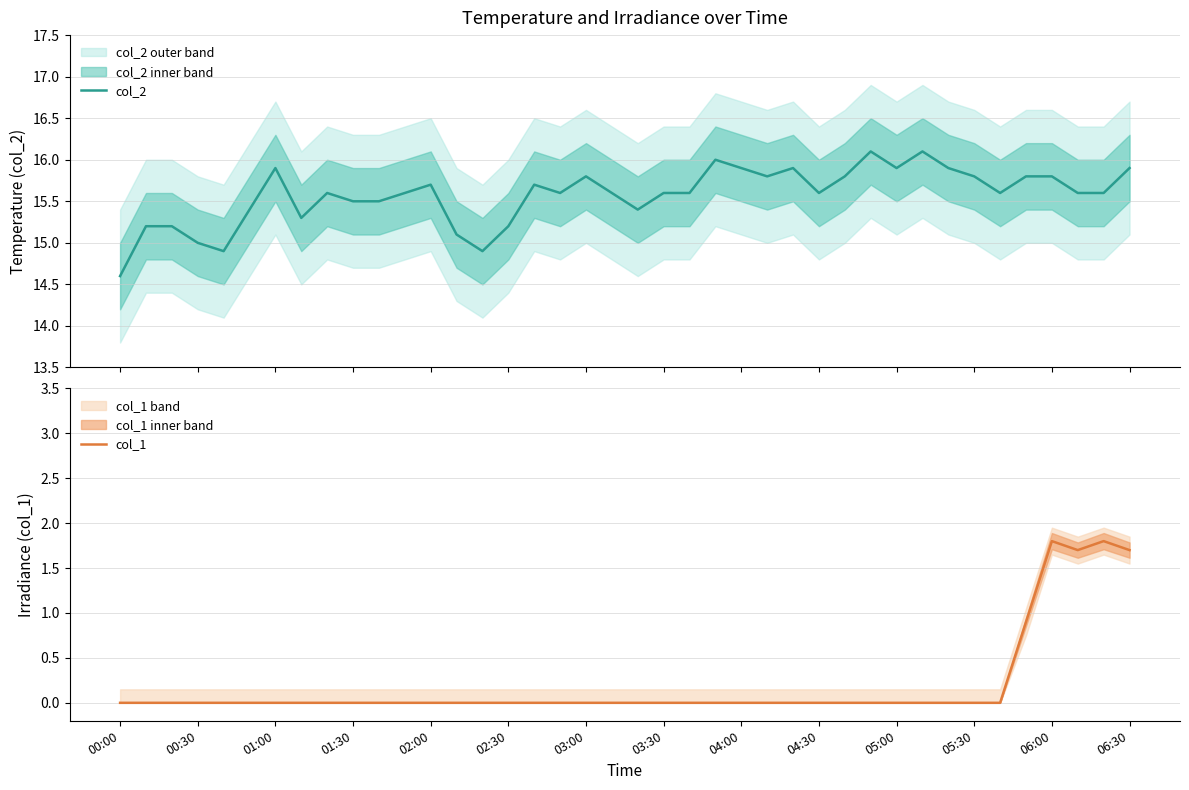

What is the maximum value shown in the chart?

16.1